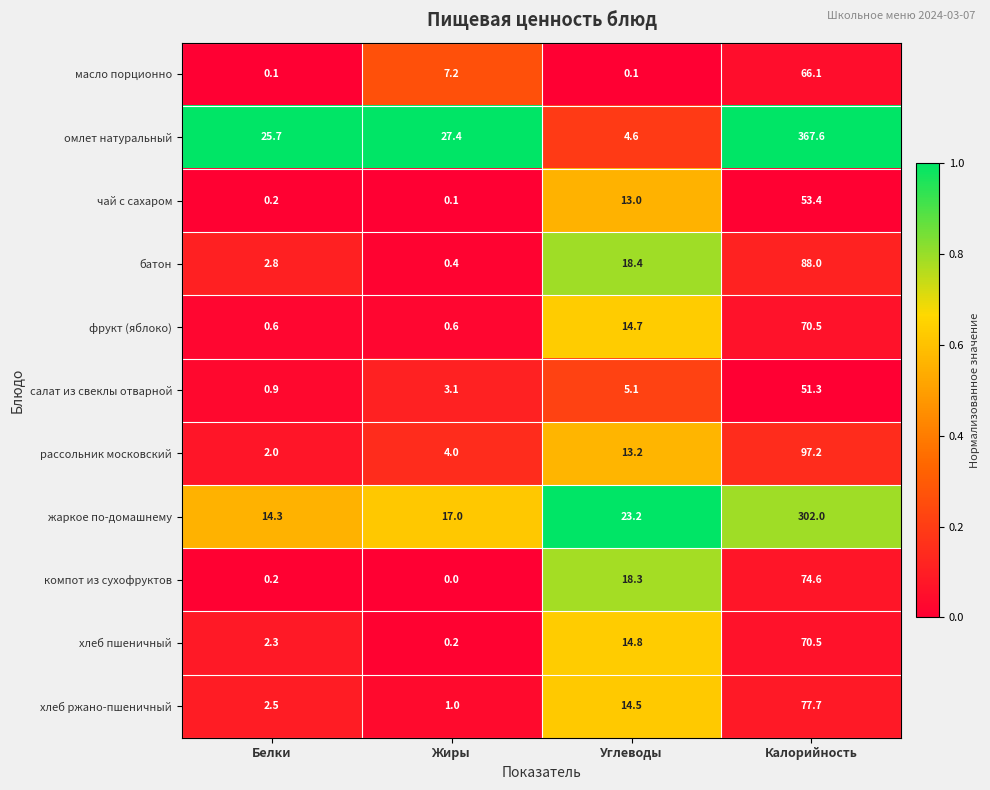

True or false: компот из сухофруктов has a value of 0.2 at Белки.

True